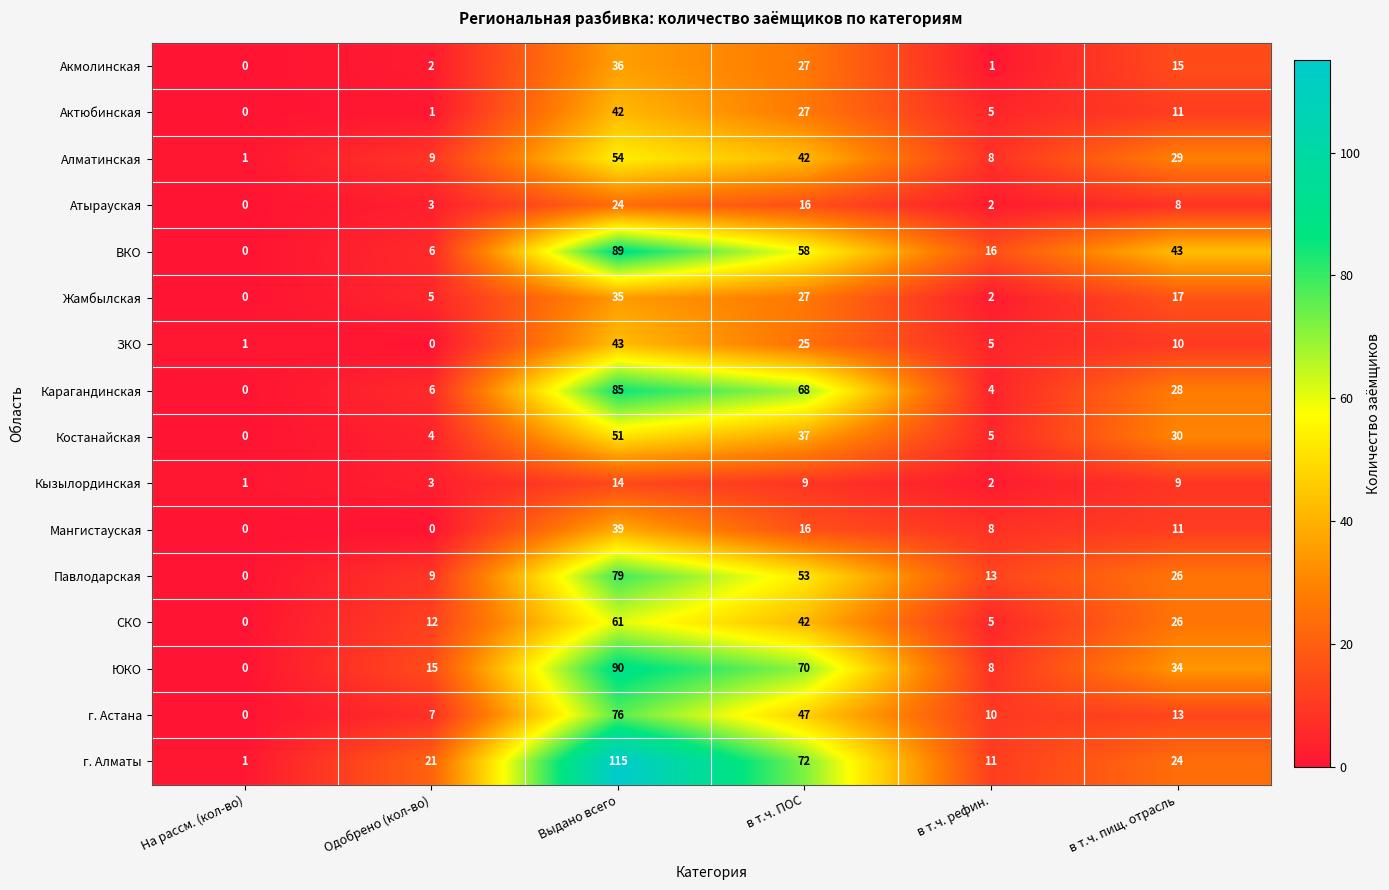

At which label does Костанайская reach its minimum?

На рассм. (кол-во)